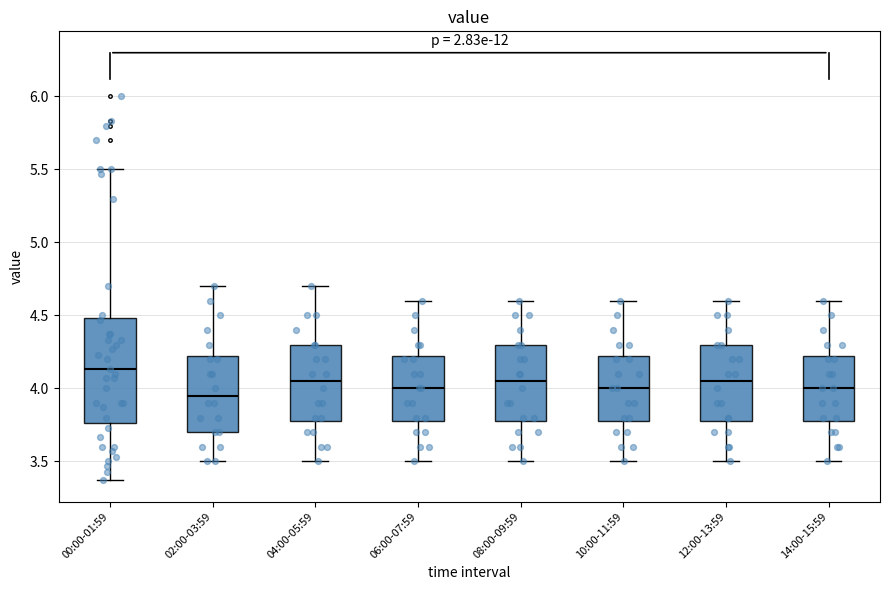

Reading left to right, read every box against the y-axis: the position of its median line, the range the box covers, and the ends of its whiskers. The values are not printed on the chart, so give them approximately, as read against the axis.

00:00-01:59: median 4.15, box 3.75 to 4.50, whiskers 3.35 to 5.50
02:00-03:59: median 3.95, box 3.70 to 4.25, whiskers 3.50 to 4.70
04:00-05:59: median 4.05, box 3.80 to 4.30, whiskers 3.50 to 4.70
06:00-07:59: median 4.00, box 3.80 to 4.25, whiskers 3.50 to 4.60
08:00-09:59: median 4.05, box 3.80 to 4.30, whiskers 3.50 to 4.60
10:00-11:59: median 4.00, box 3.80 to 4.25, whiskers 3.50 to 4.60
12:00-13:59: median 4.05, box 3.80 to 4.30, whiskers 3.50 to 4.60
14:00-15:59: median 4.00, box 3.80 to 4.25, whiskers 3.50 to 4.60